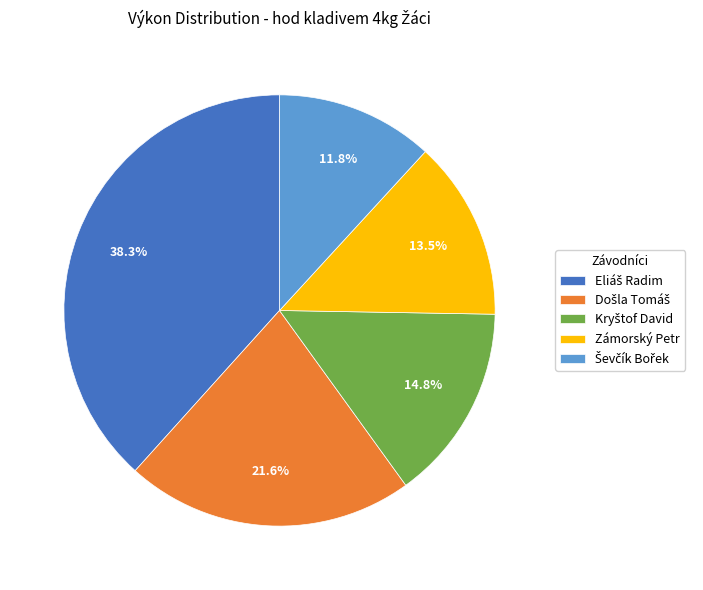

To the nearest percent, what is the difference between the largest and smallest slice percentages?

27%